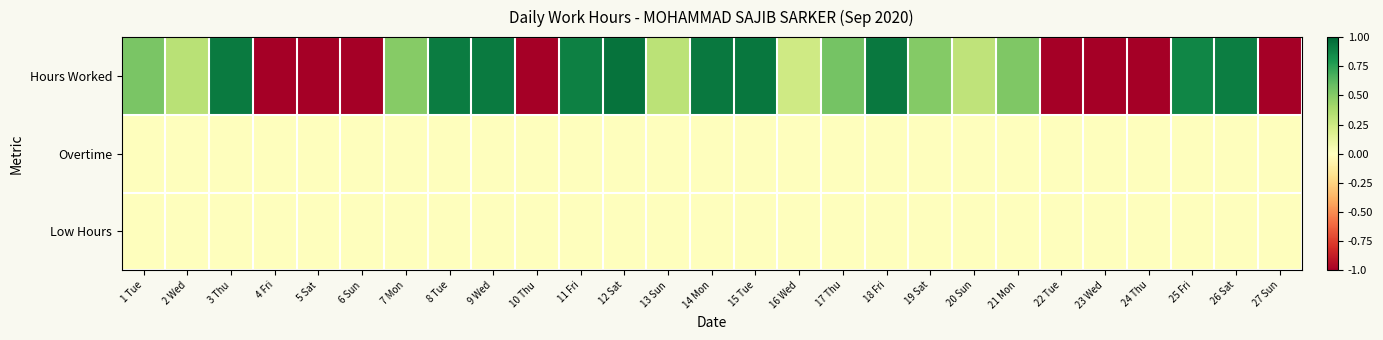

Which series has the largest range (max minus min)?

Hours Worked